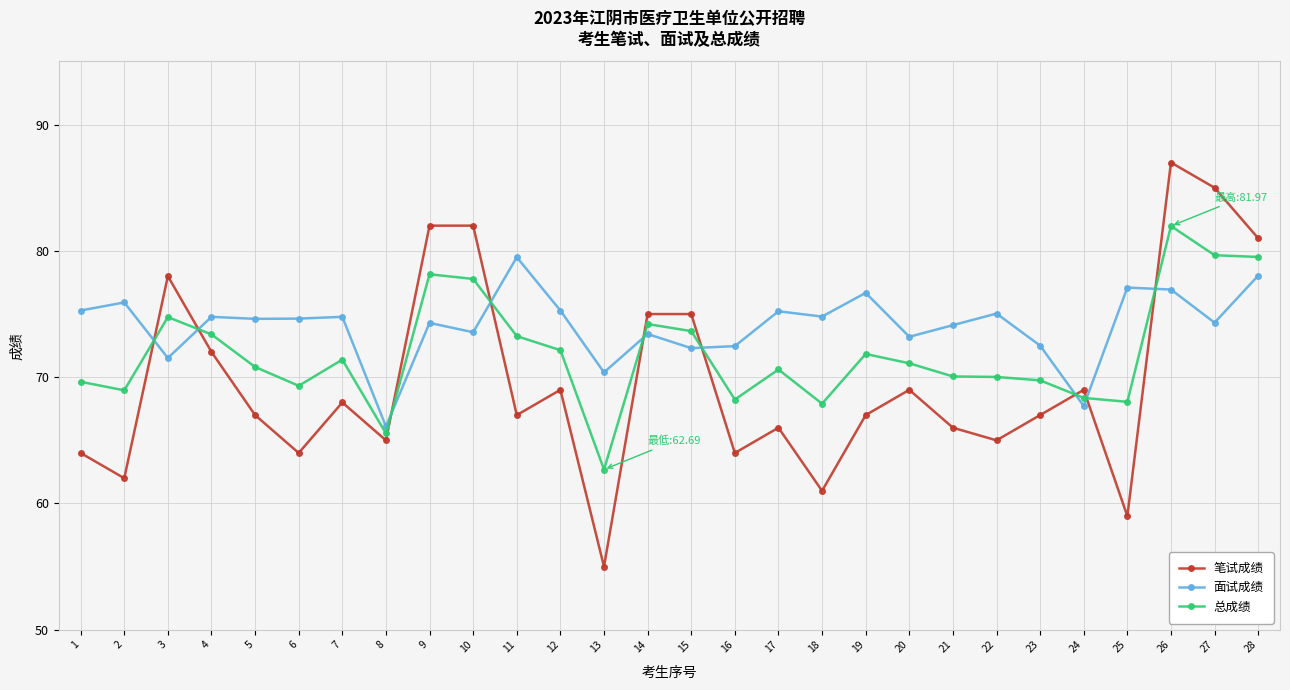

What is the difference between the 总成绩 values at 1 and 22?

0.4